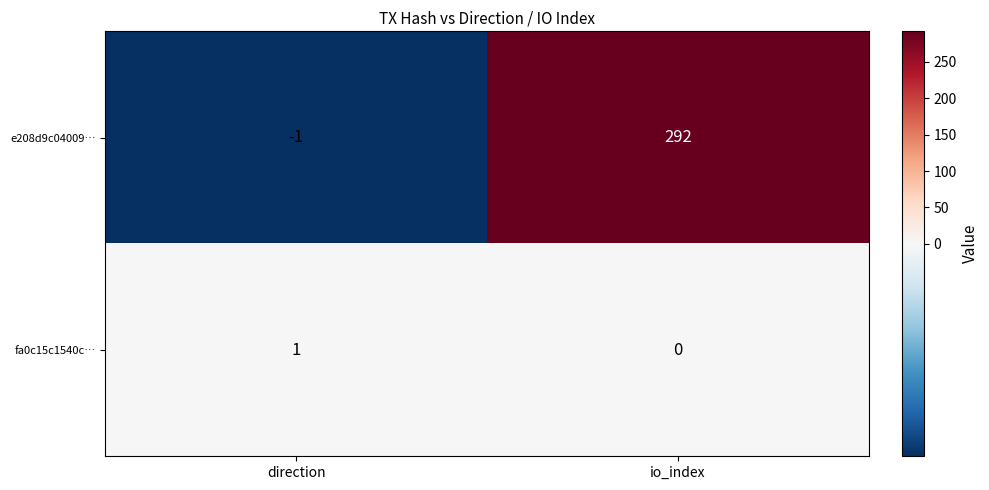

List the series in order of their overall mean, highest first.

e208d9c04009…, fa0c15c1540c…